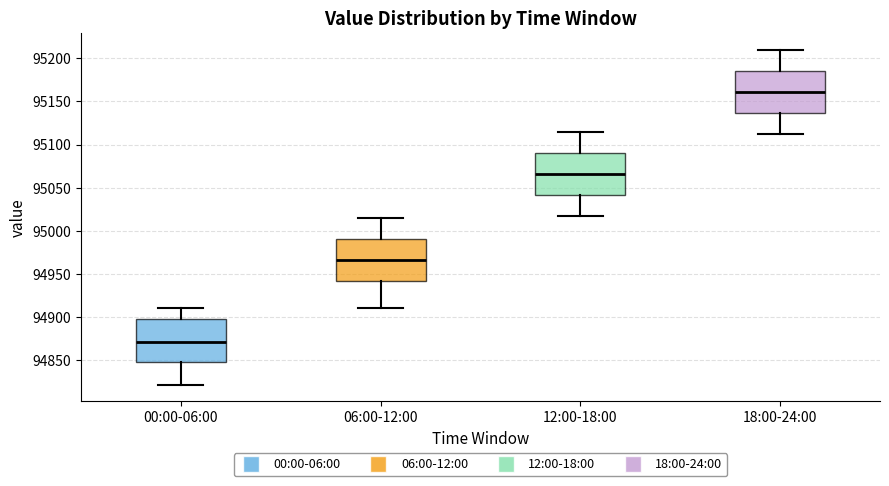

Reading left to right, transcribe this box plot: for each box, give where its median line is, the range the box spans, and where its two whiskers end, as read against the y-axis. The values are not printed on the chart, so give them approximately, as read against the axis.

00:00-06:00: median 94870, box 94845 to 94900, whiskers 94820 to 94910
06:00-12:00: median 94965, box 94940 to 94990, whiskers 94910 to 95015
12:00-18:00: median 95065, box 95040 to 95090, whiskers 95020 to 95115
18:00-24:00: median 95160, box 95135 to 95185, whiskers 95115 to 95210